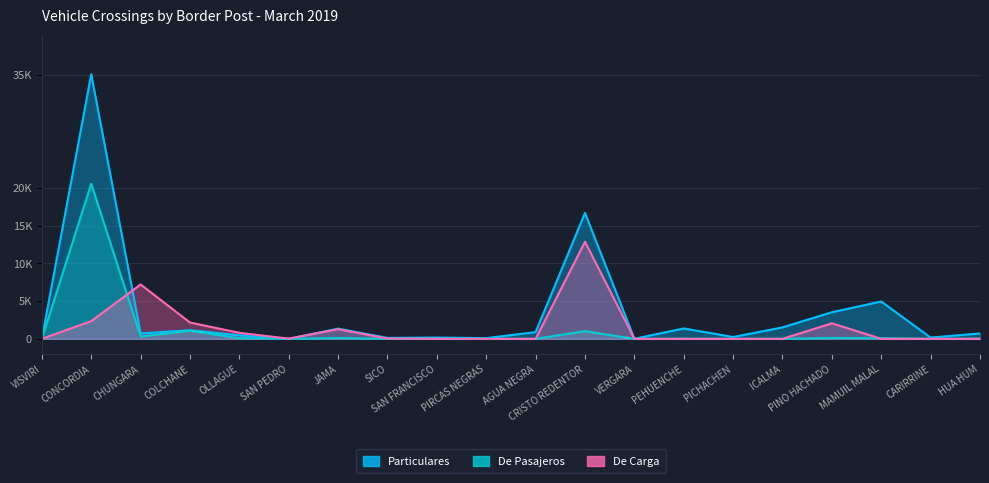

How many data points in Particulares are less than 719?

10